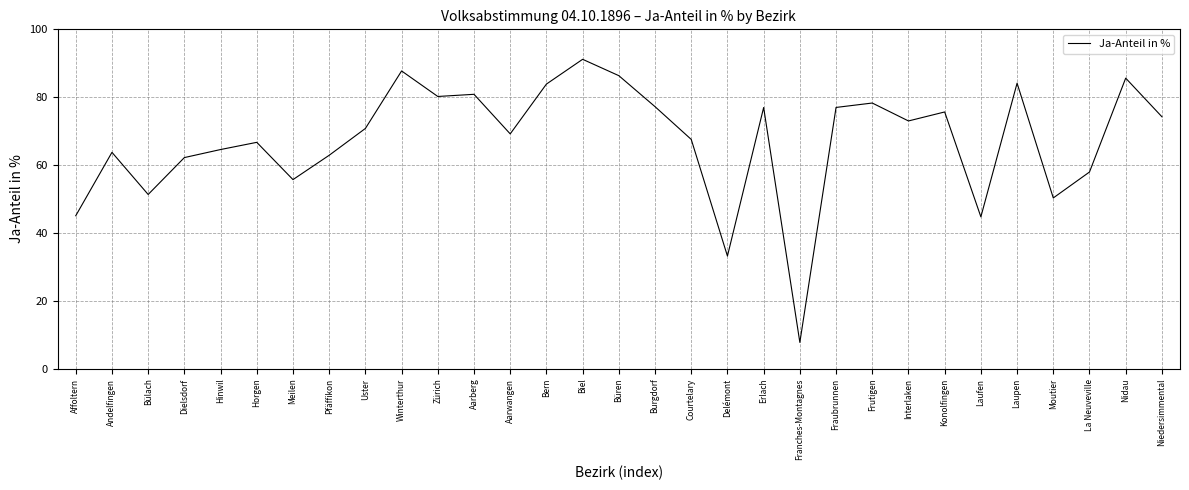

True or false: the data shows 64.6 at Hinwil.

True